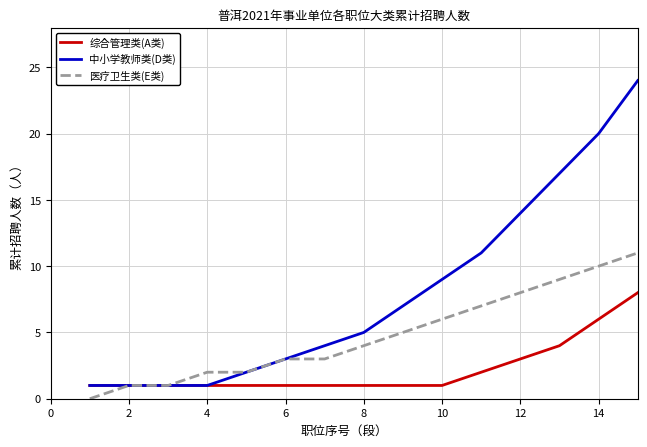

Which series has the widest spread of values?

中小学教师类(D类)